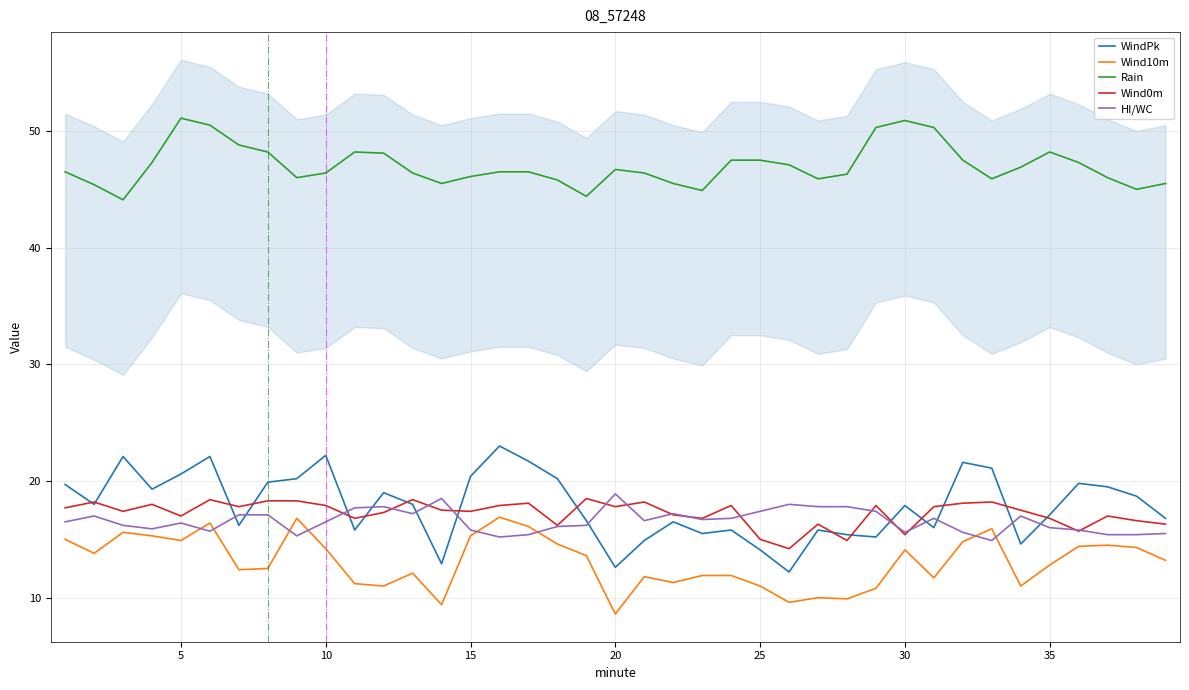

True or false: WindPk and Rain intersect in this chart.

False